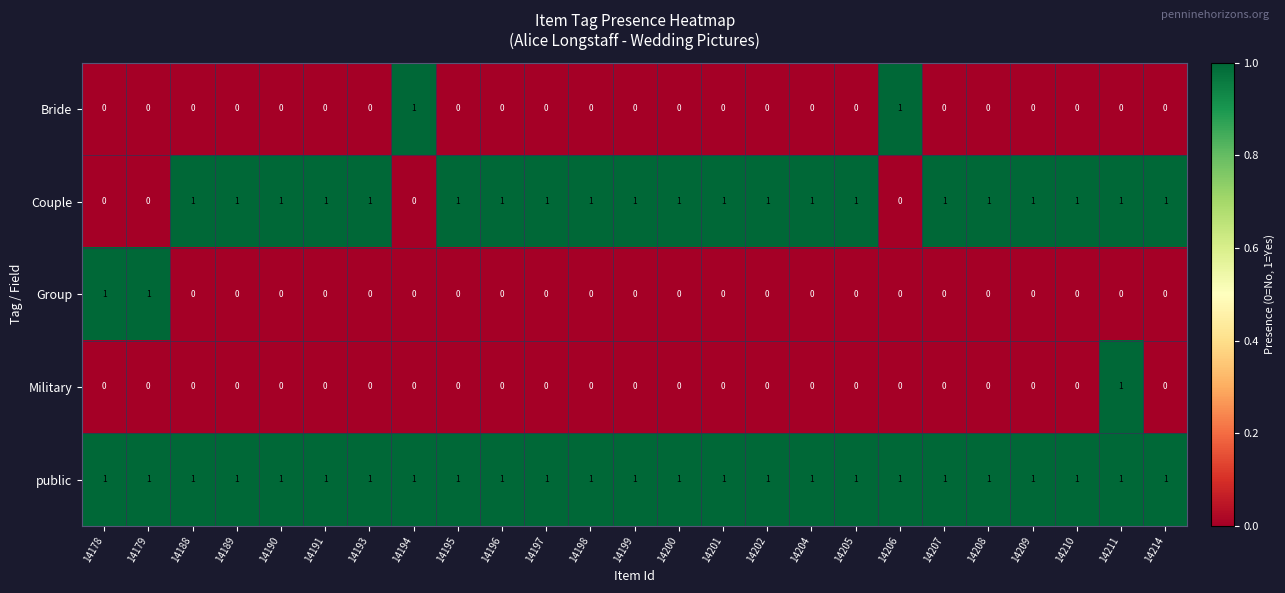

Count the Military values in the range 0 to 1.

25